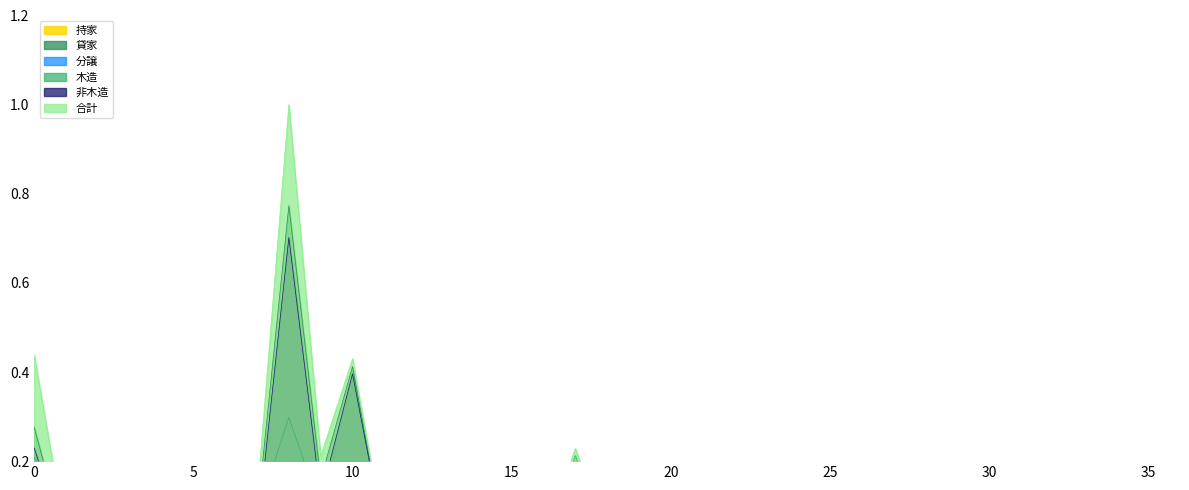

In 合計, how many points are higher than both neighbors (excluding endpoints)?

13